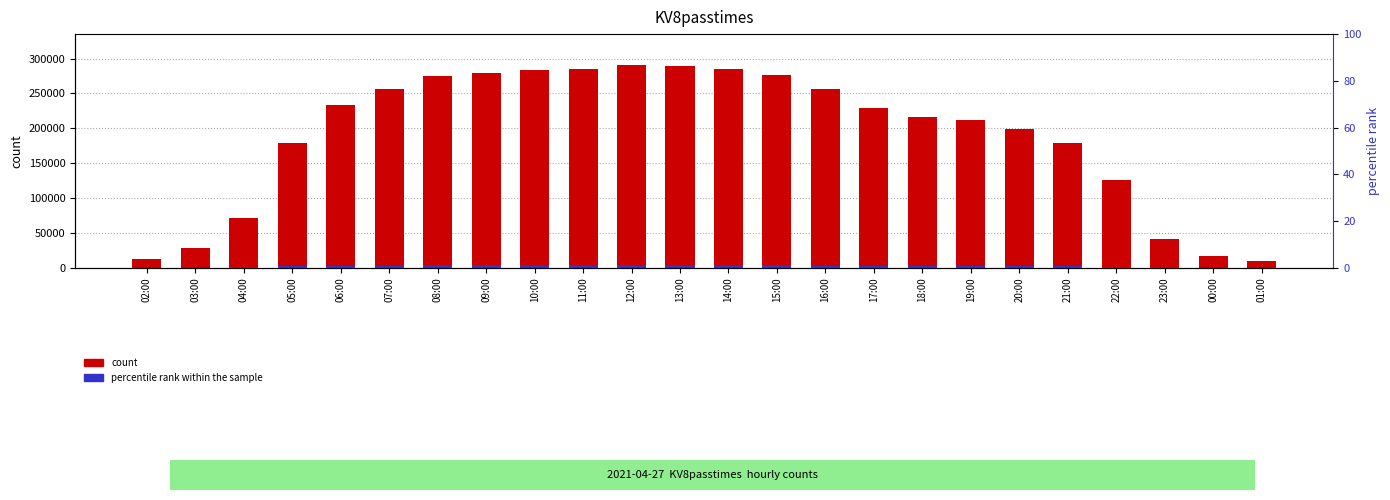

What is the value of the percentile rank within the sample bar at the 24th from the left?

107.8